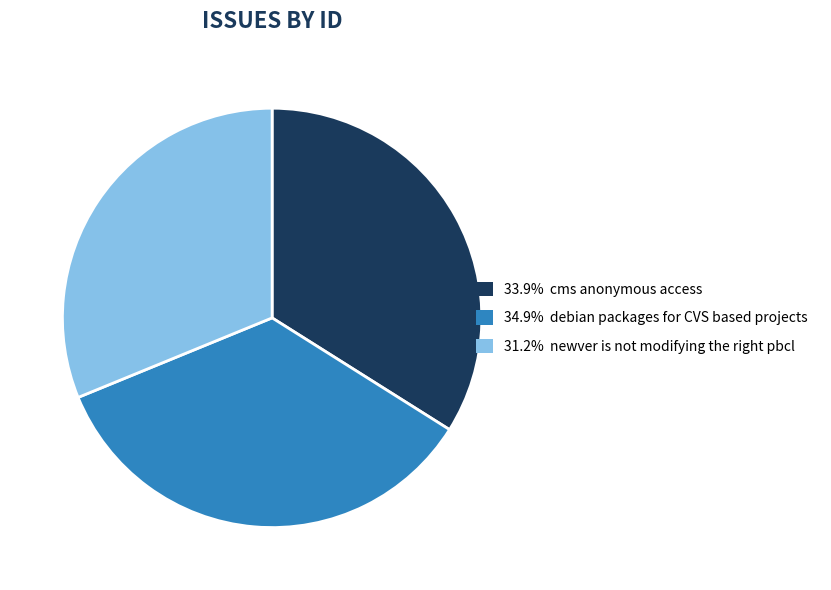

Is there a majority slice in this chart?

No